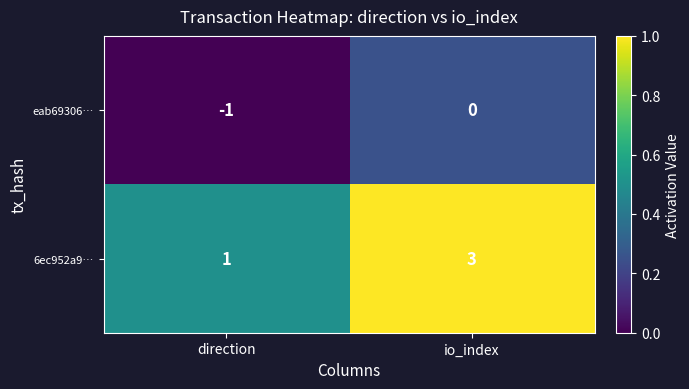

What is the sum of all 6ec952a9… values?

4